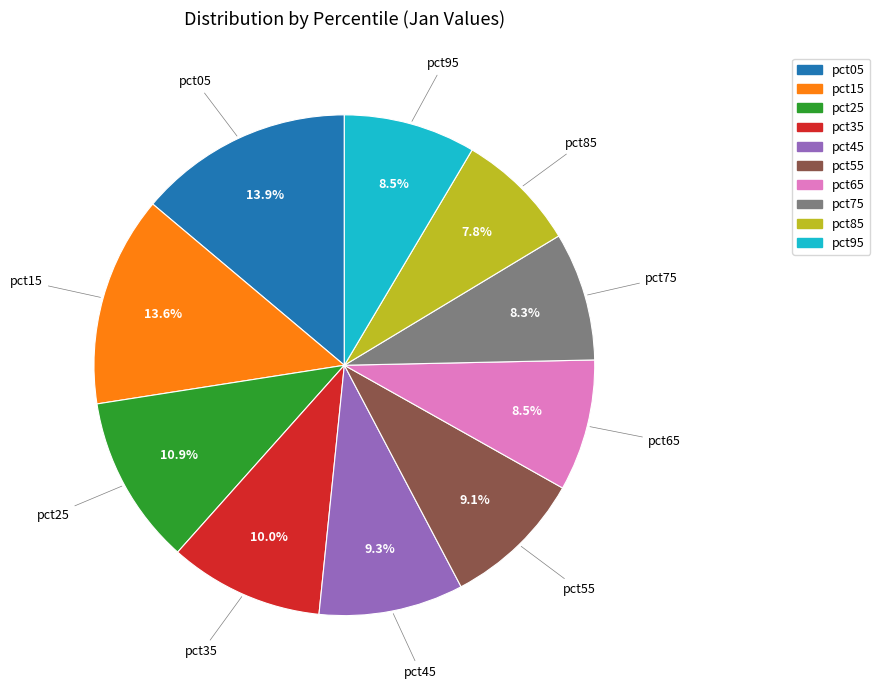

True or false: pct55 accounts for 9% of the total.

True